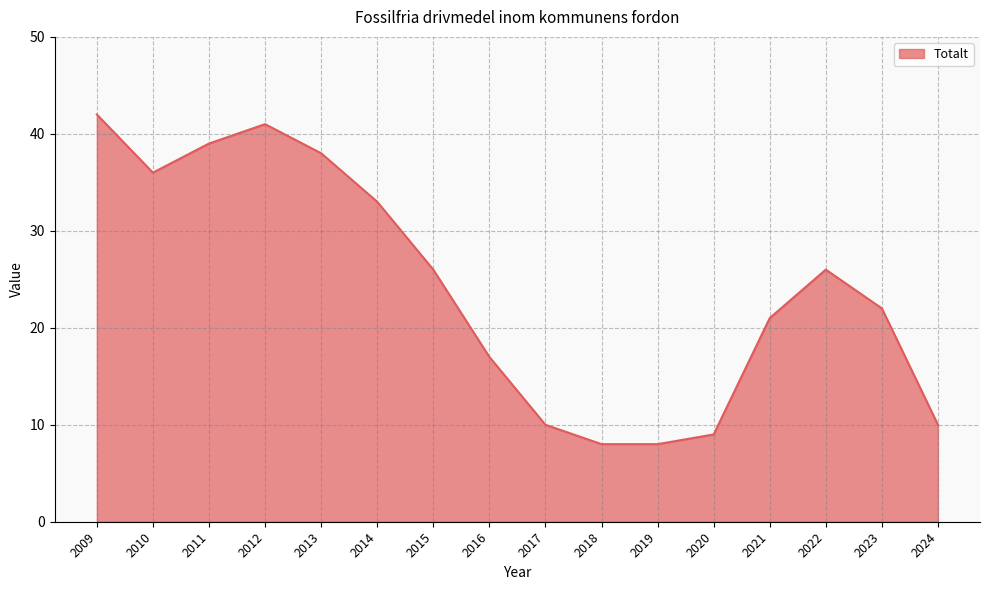

What is the ratio of the value at 2018 to the value at 2021?

0.4